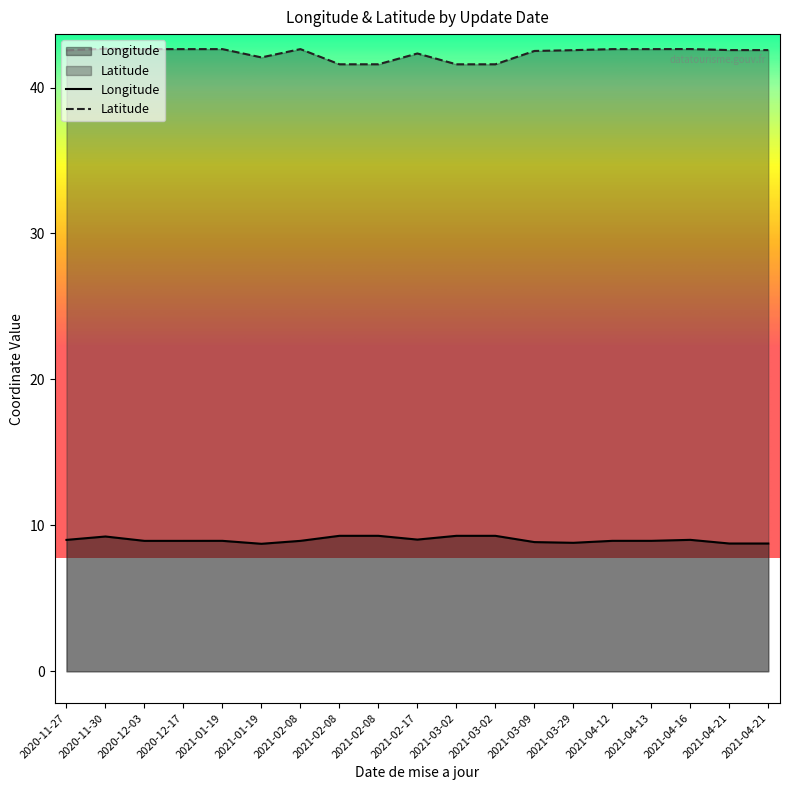

Where is the first local minimum for Longitude?

2020-12-17